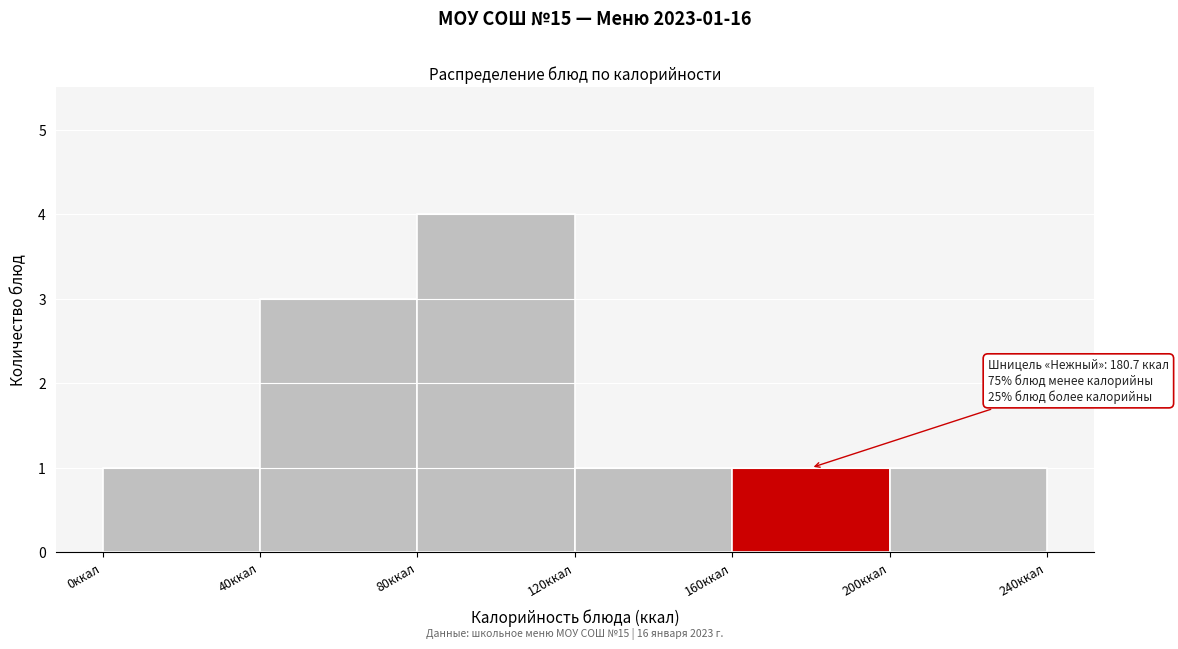

Which range on the x-axis has the tallest bar?

80 to 120